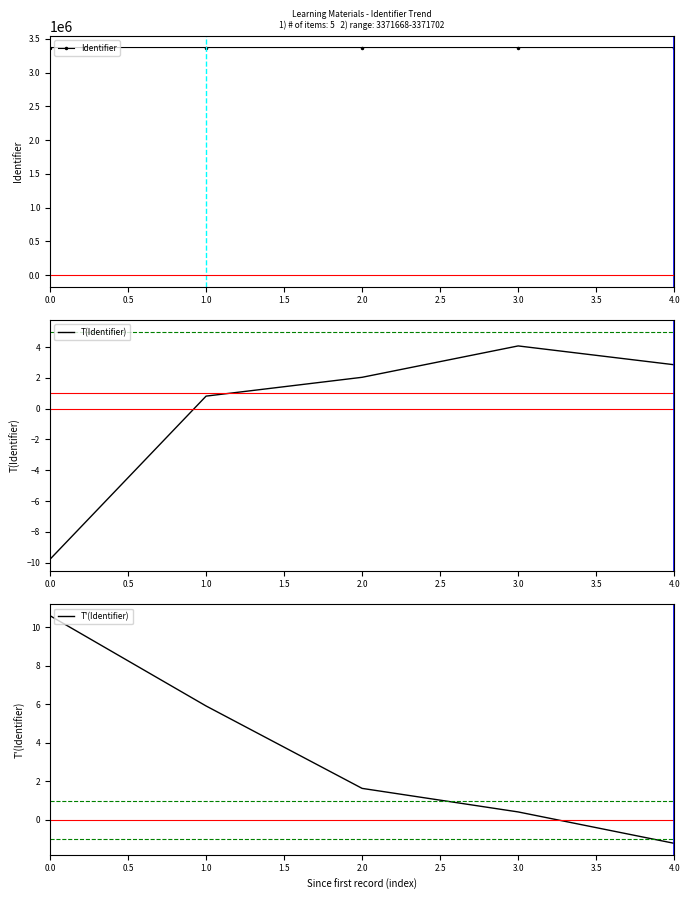

How many lines are shown in the chart?

3